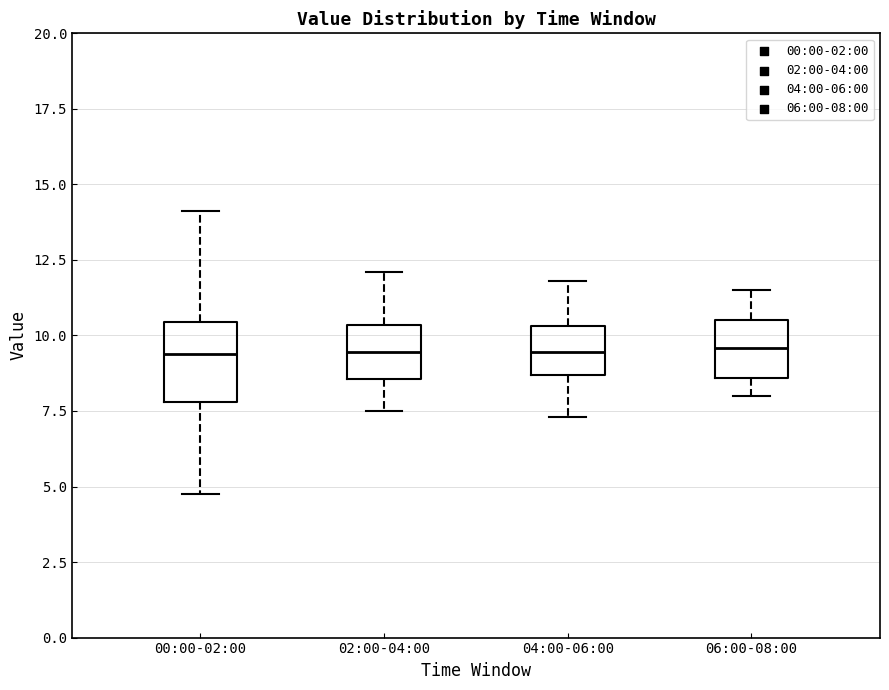

Reading left to right, transcribe this box plot: for each box, give where its median line is, the range the box spans, and where its two whiskers end, as read against the y-axis. The values are not printed on the chart, so give them approximately, as read against the axis.

00:00-02:00: median 9.5, box 8.0 to 10.5, whiskers 5.0 to 14.0
02:00-04:00: median 9.5, box 8.5 to 10.5, whiskers 7.5 to 12.0
04:00-06:00: median 9.5, box 8.5 to 10.5, whiskers 7.5 to 12.0
06:00-08:00: median 9.5, box 8.5 to 10.5, whiskers 8.0 to 11.5